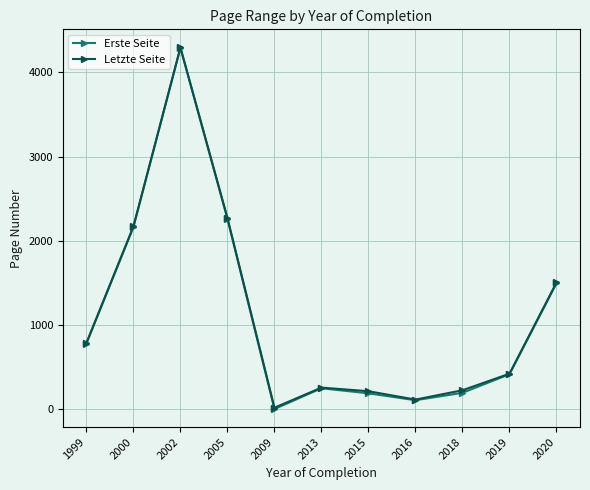

How many lines are shown in the chart?

2